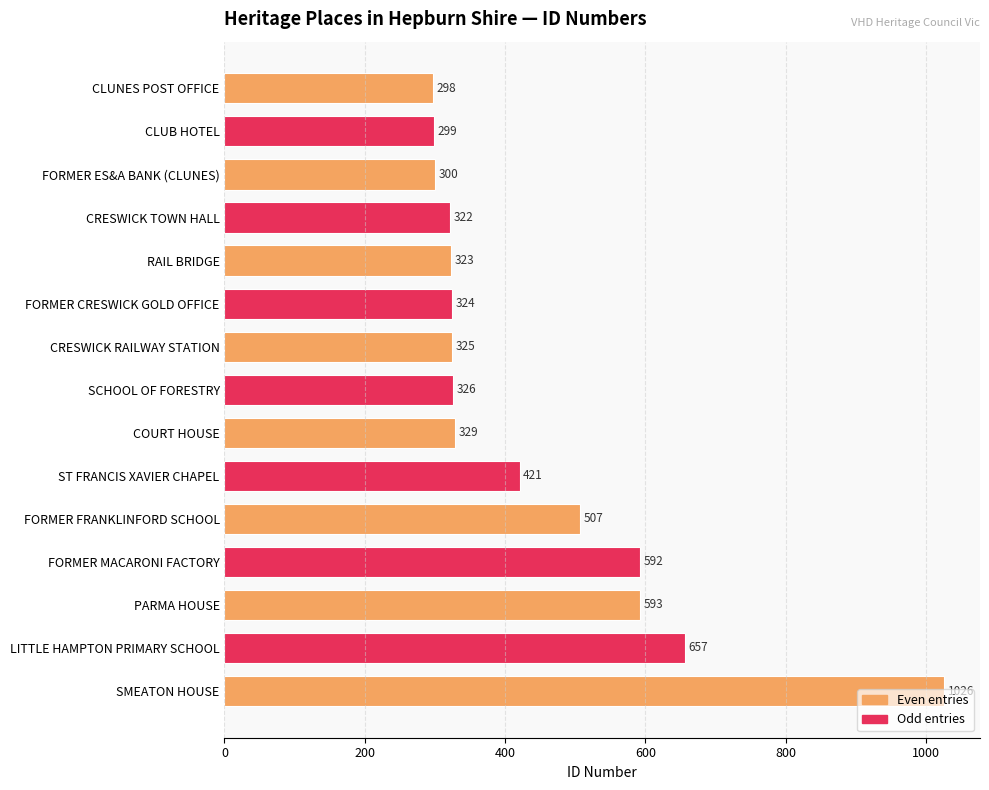

What is the difference between the maximum and second lowest values?

727